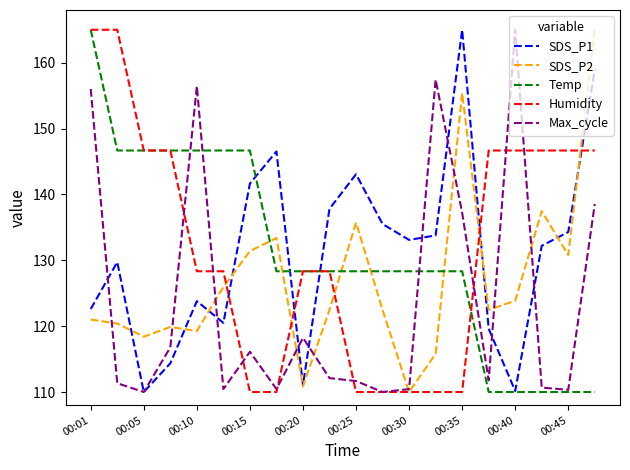

How many intersections are there between SDS_P1 and Humidity?

5